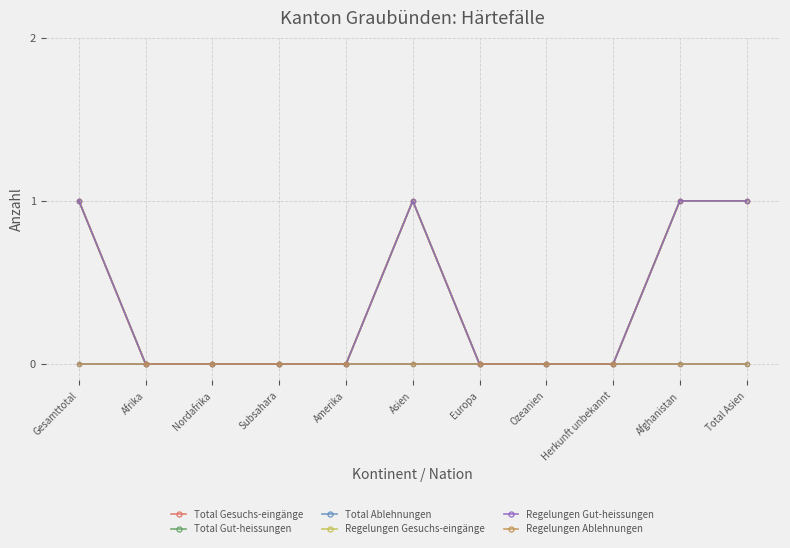

The value of Total Gesuchs-eingänge at Afrika is 0. True or false?

True